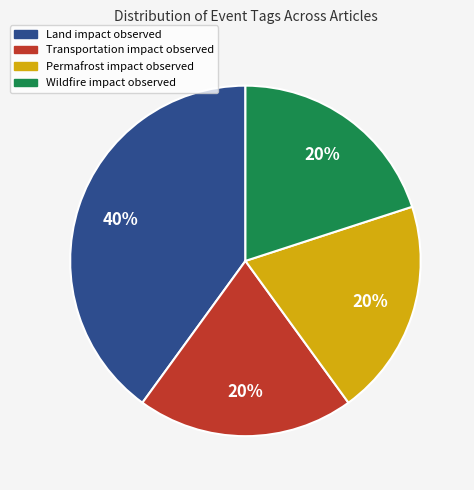

Is there any slice that represents more than half of the pie?

No